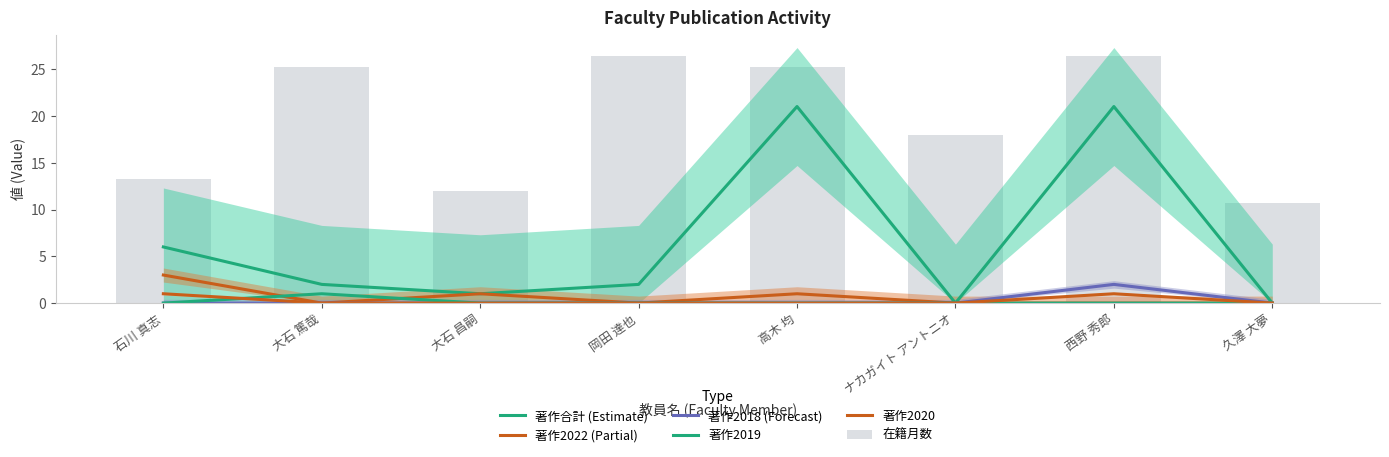

Count the number of data series in this chart.

6